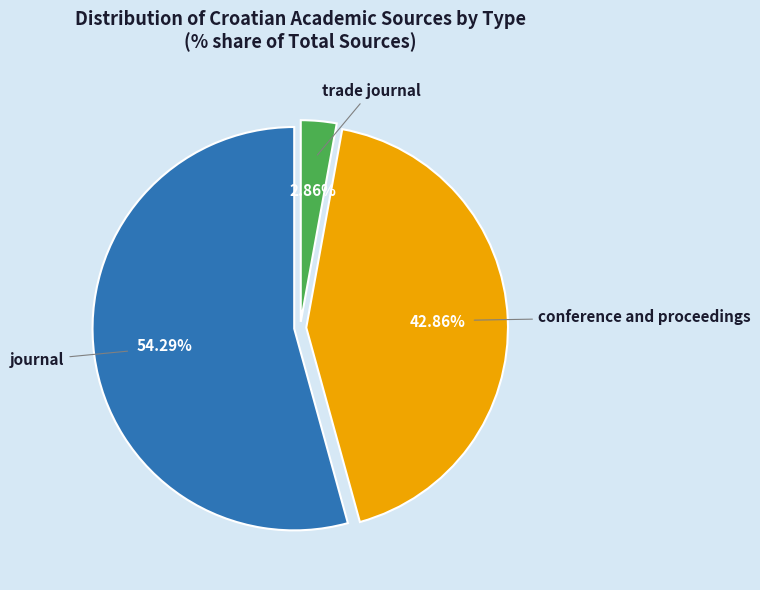

To the nearest percent, what is the difference between the largest and smallest slice percentages?

51%